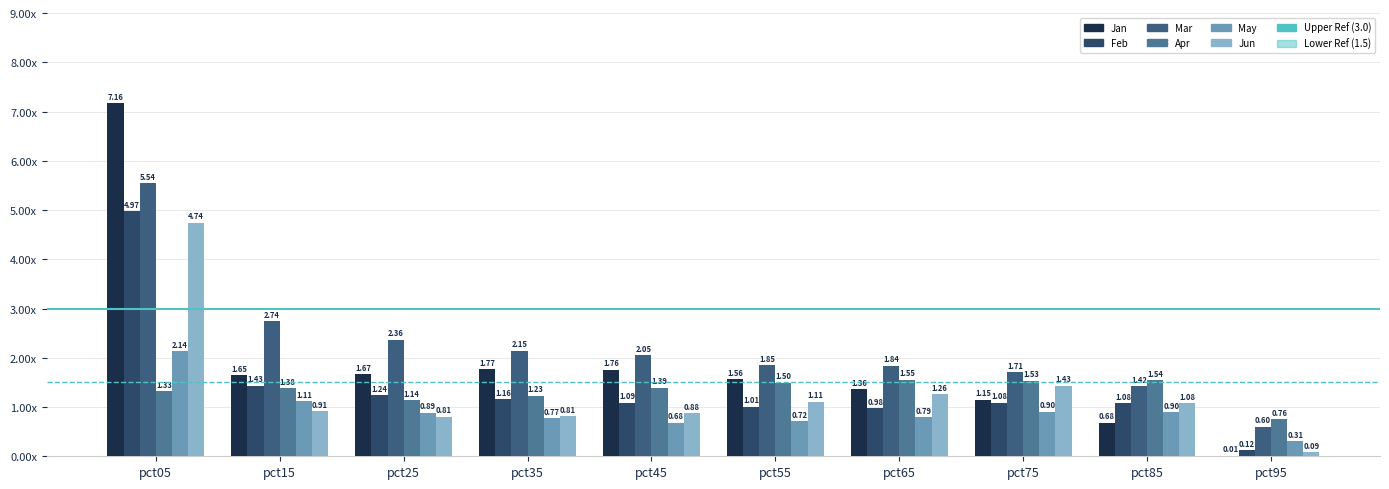

What is the total value across all series at pct05?

25.9